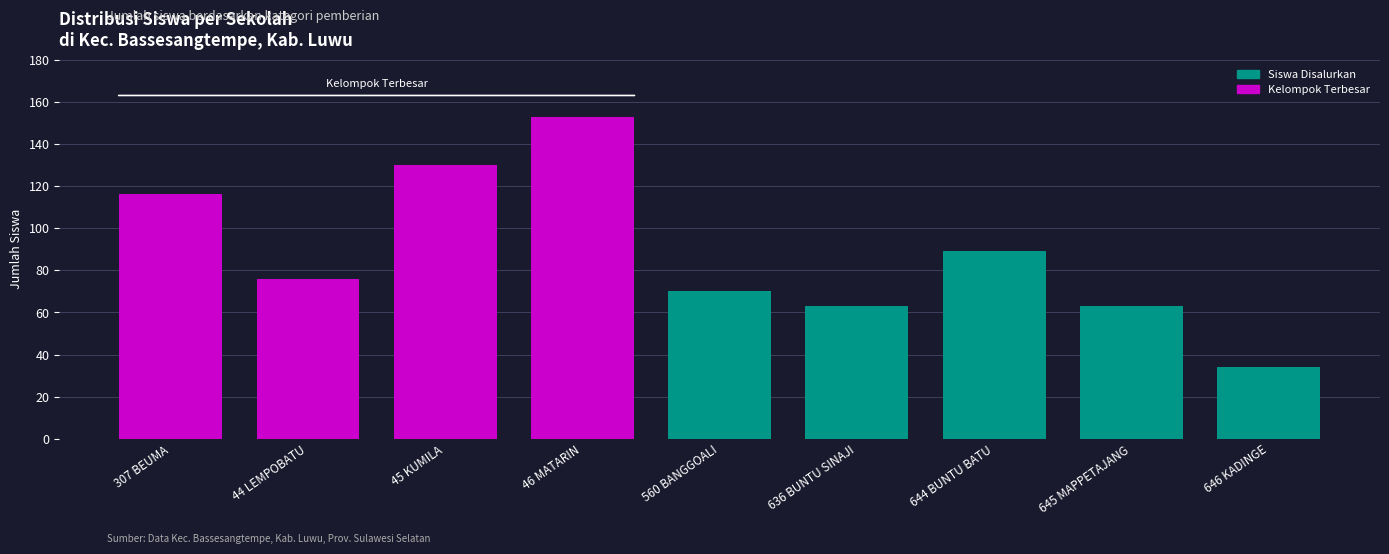

What position from the left is 307 BEUMA?

1